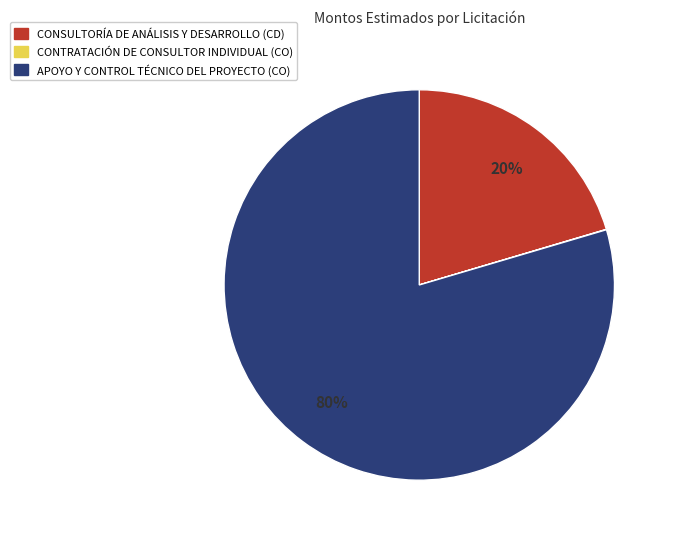

To the nearest percent, what is the average slice percentage?

33%